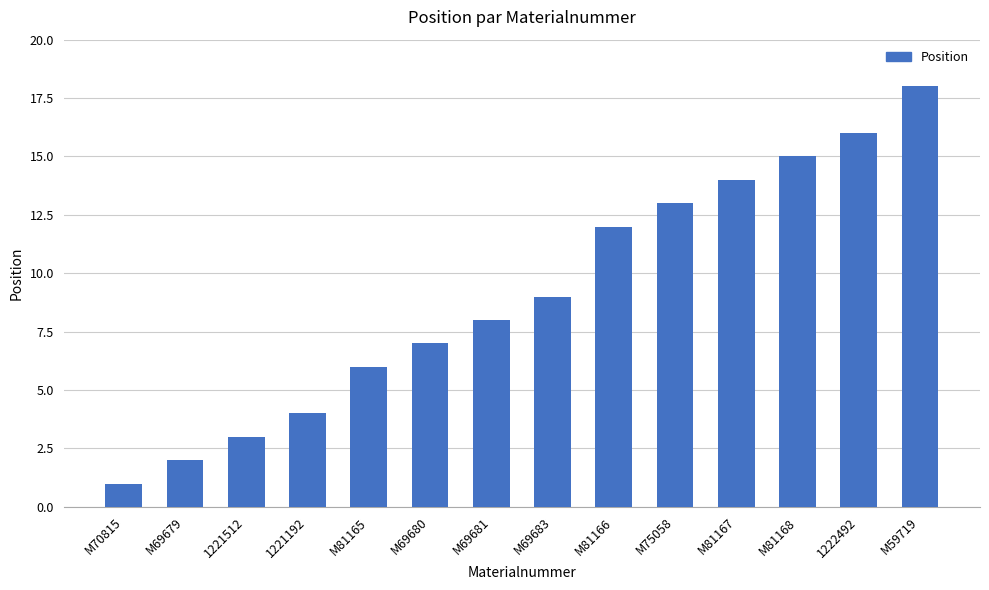

What is the greatest value displayed?

18